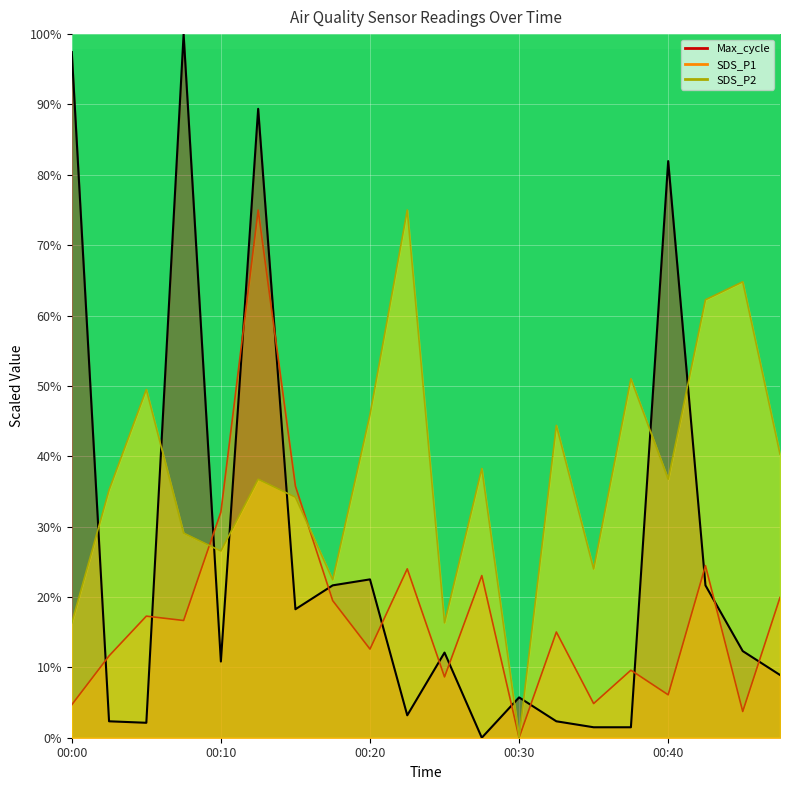

What are all the series names shown in the legend?

SDS_P1, SDS_P2, Max_cycle